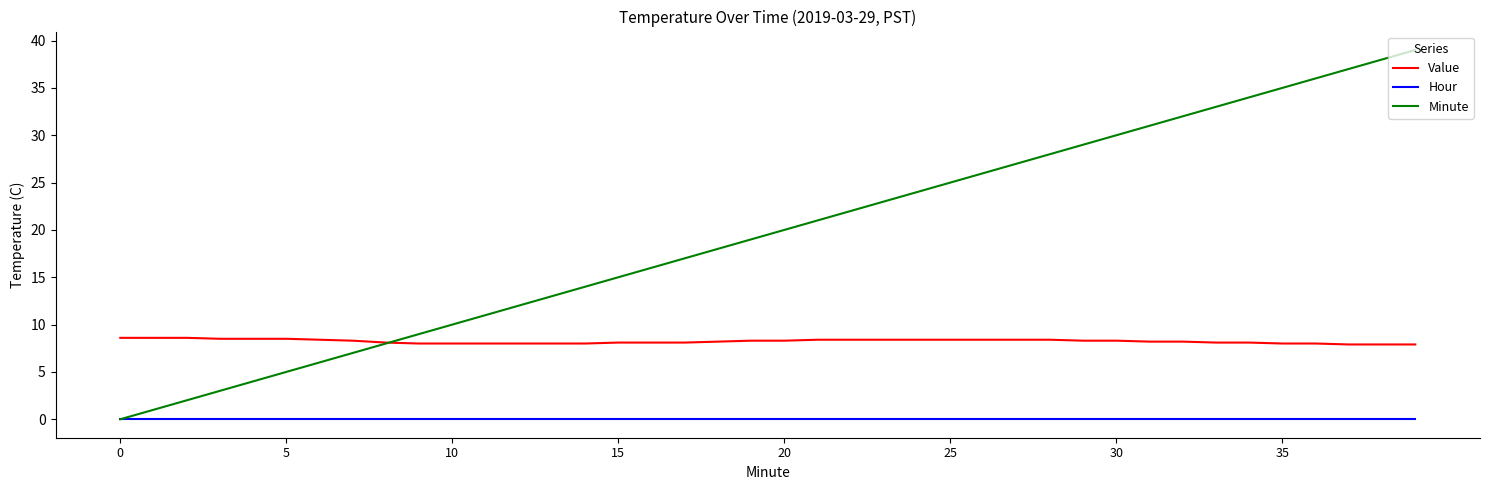

True or false: Hour and Value intersect in this chart.

False